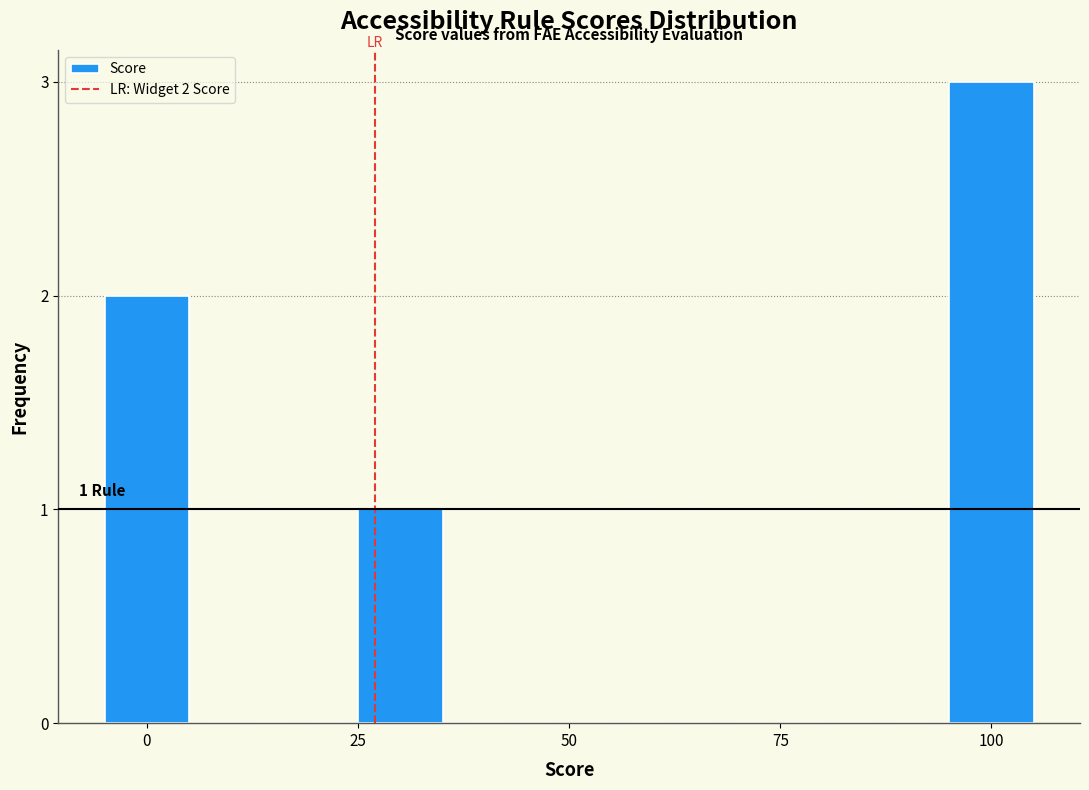

Around what value on the x-axis is the tallest bar? Give the approximate position of its centre, as read against the axis.

100